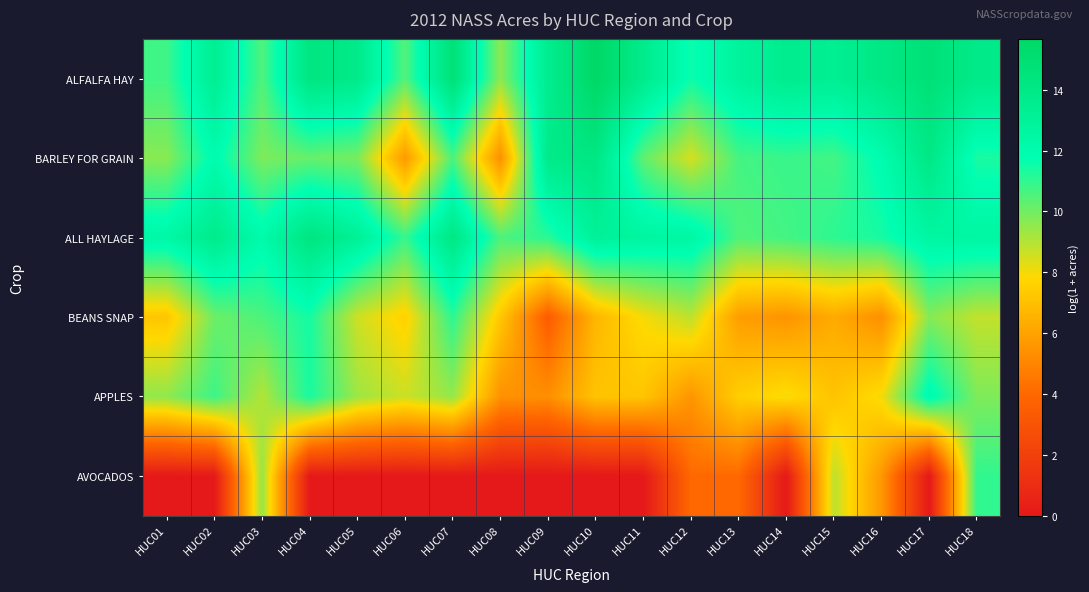

Between HUC11 and HUC16, which is larger?

HUC16